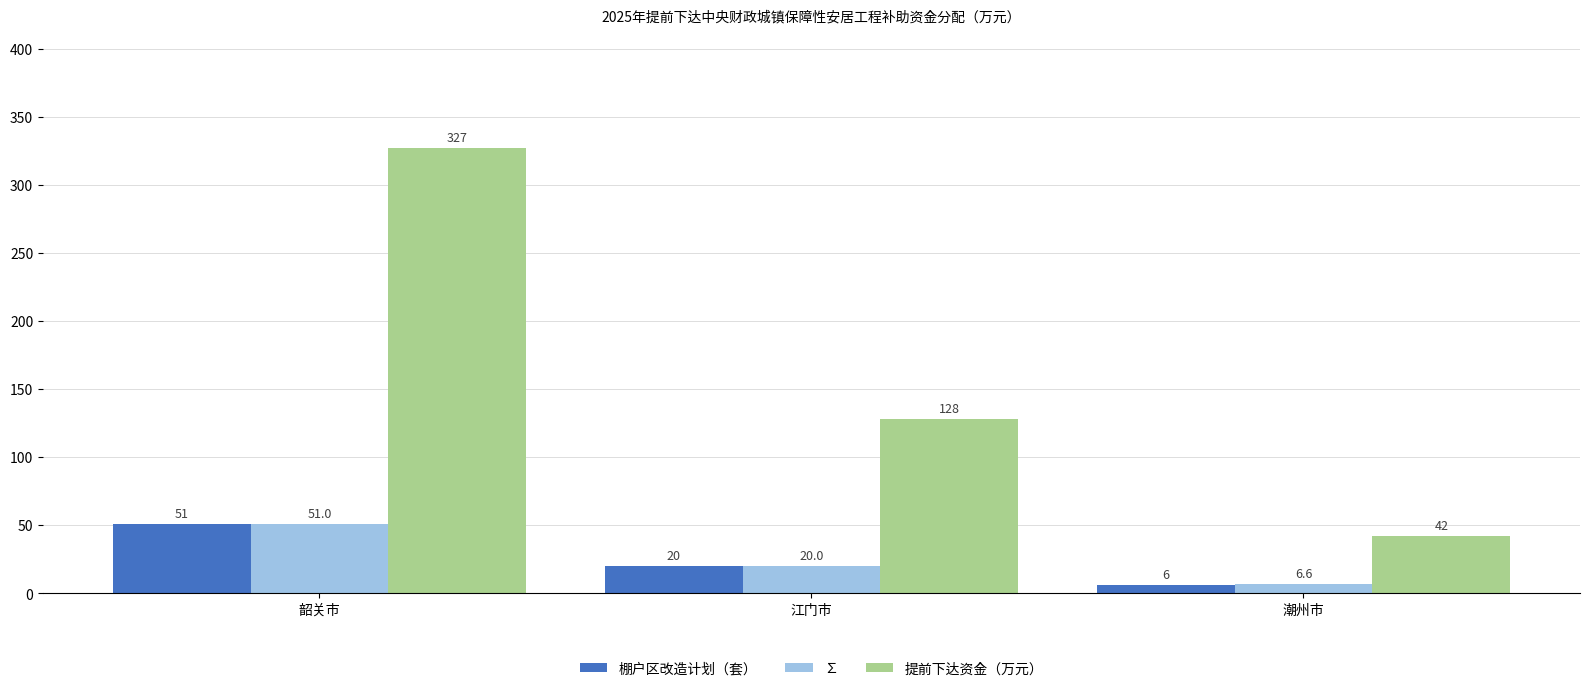

Are the bars horizontal?

No